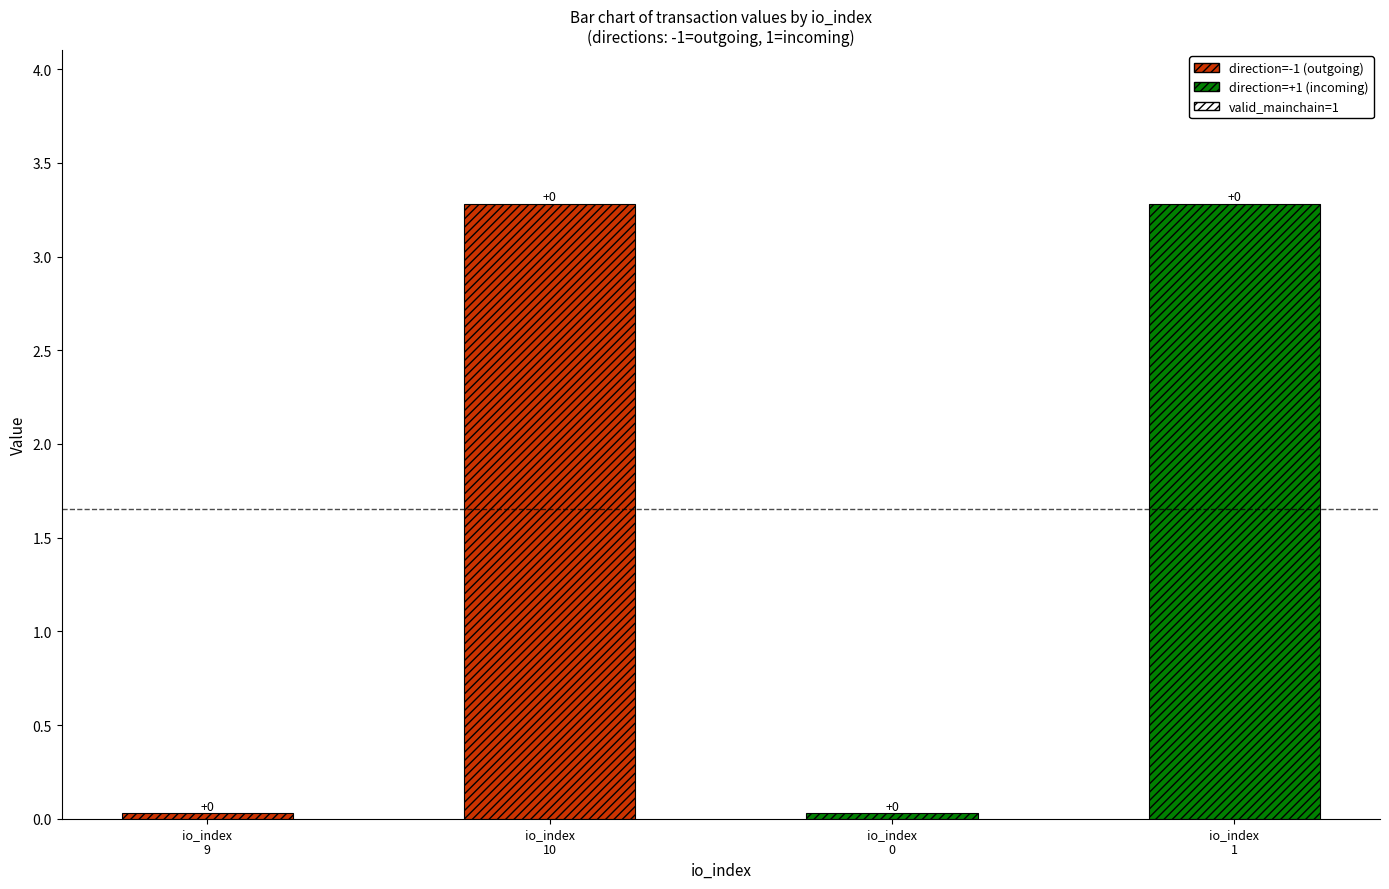

Where is the data nearest to the value 1?

9